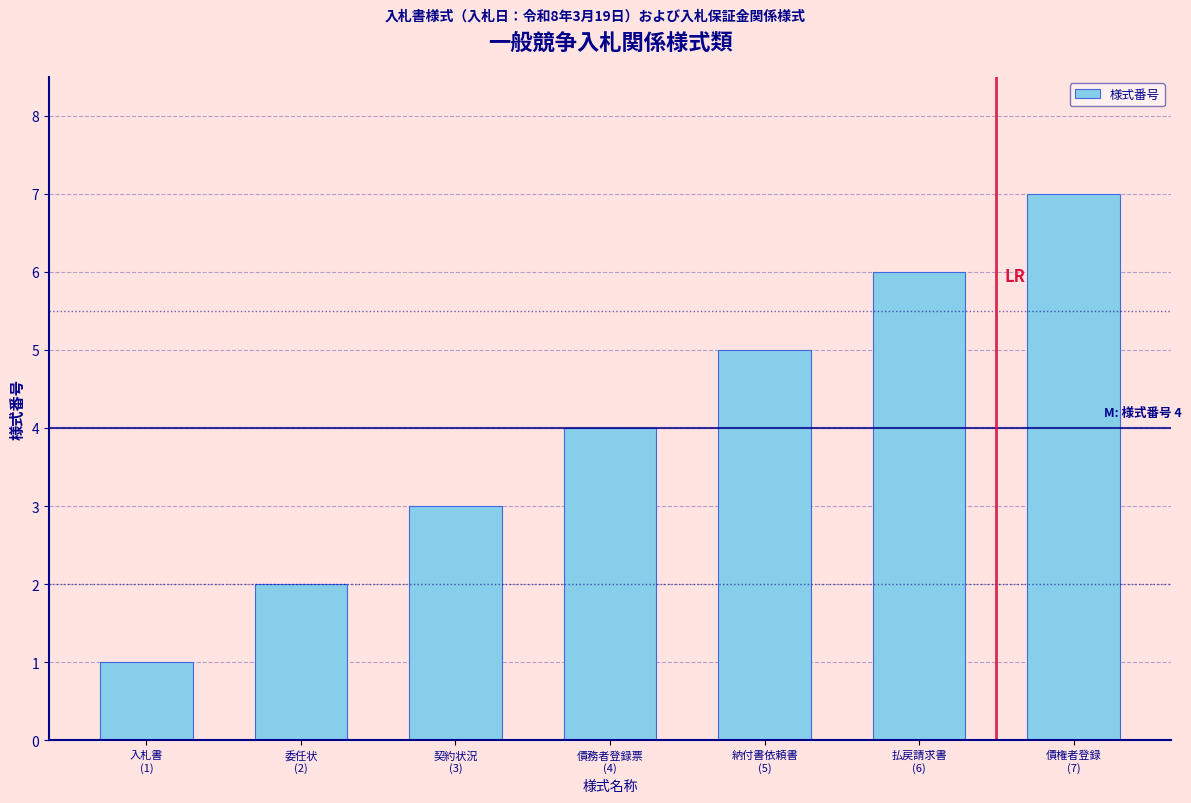

How many series are shown in this chart?

1